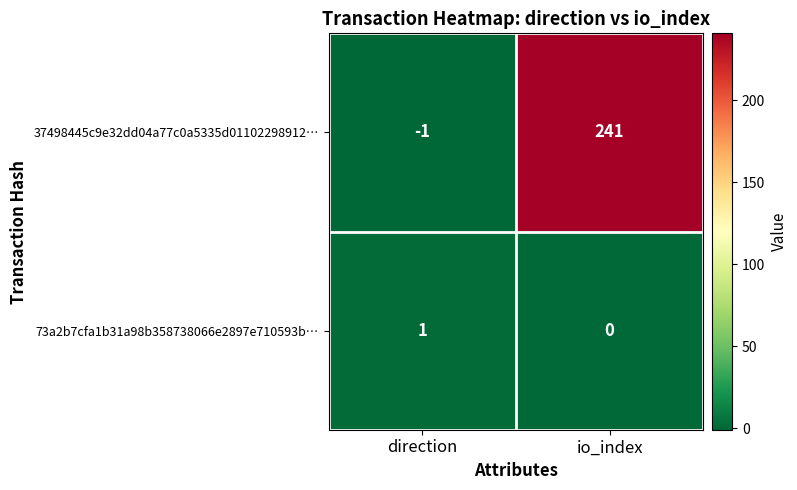

At direction, list the series in order from largest to smallest.

73a2b7cfa1b31a98b358738066e2897e710593b…, 37498445c9e32dd04a77c0a5335d01102298912…